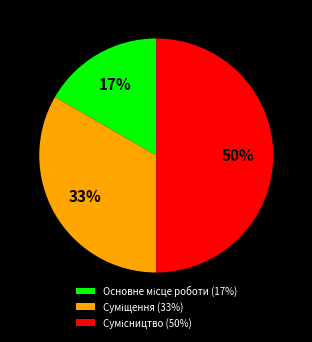

To the nearest percent, what is the average slice percentage?

33%